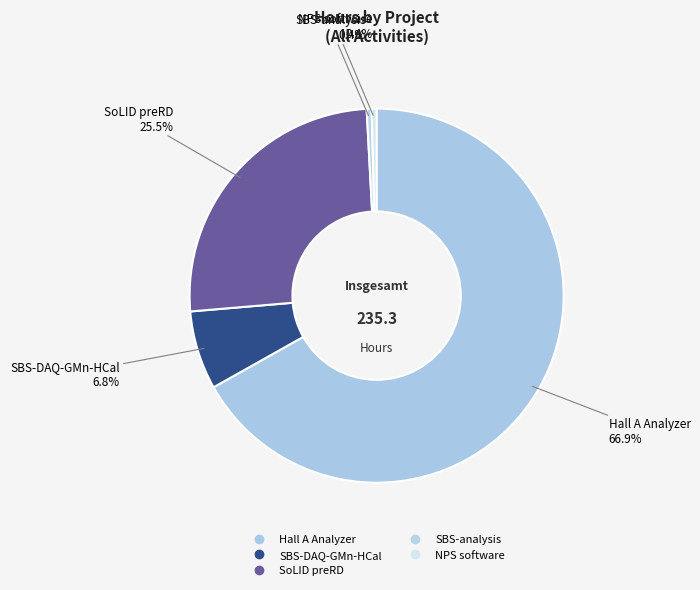

How many slices are in this pie chart?

5